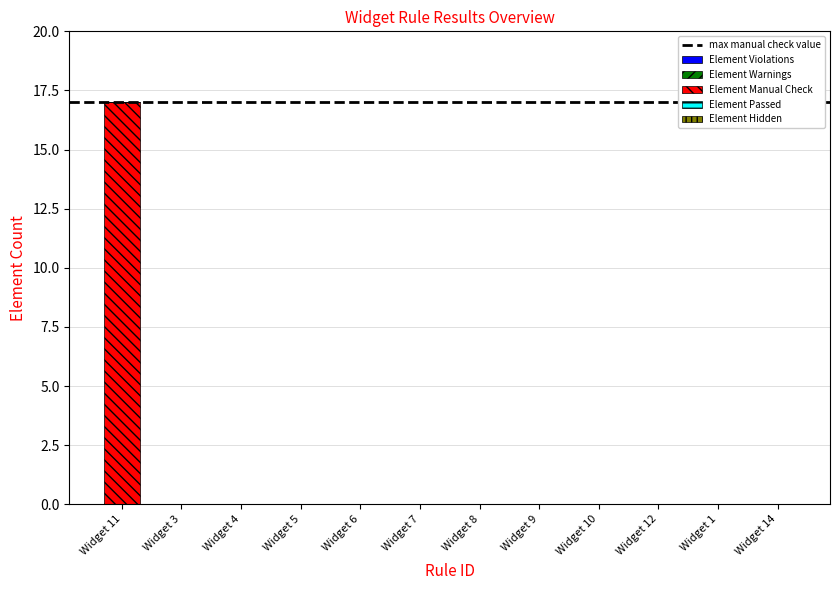

What is the sum of all values?

17